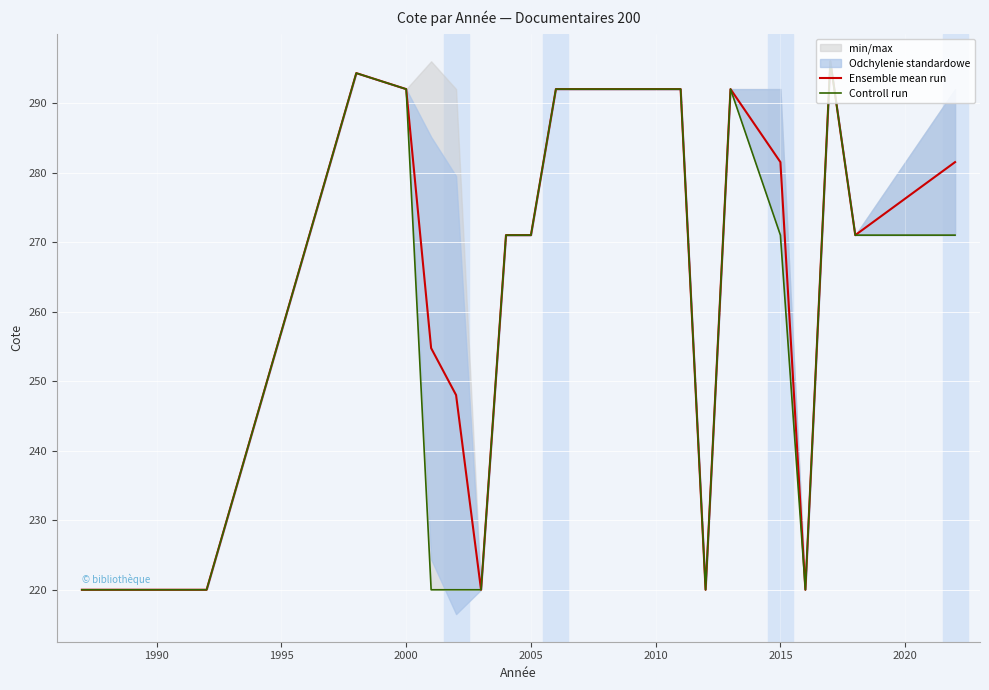

Which series has the largest total across all categories?

Ensemble mean run